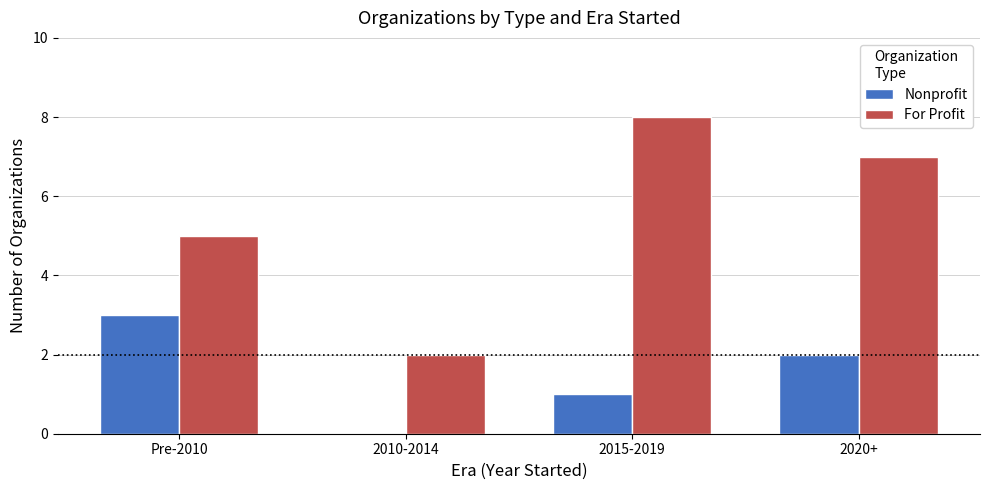

Which category has the highest value in the Nonprofit series?

Pre-2010